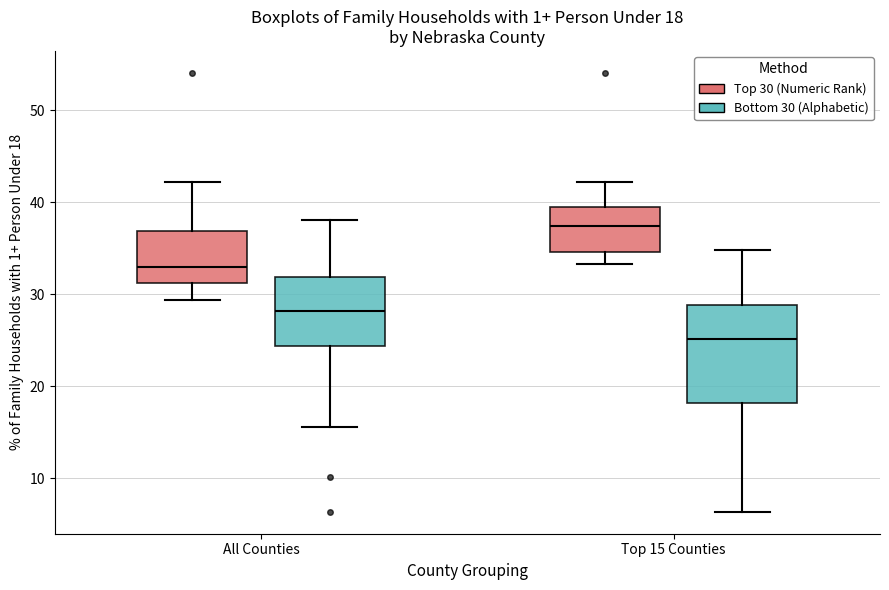

Comparing the boxes themselves (not the whiskers), which one is the tallest?

Top 15 Counties (Bottom 30 (Alphabetic))